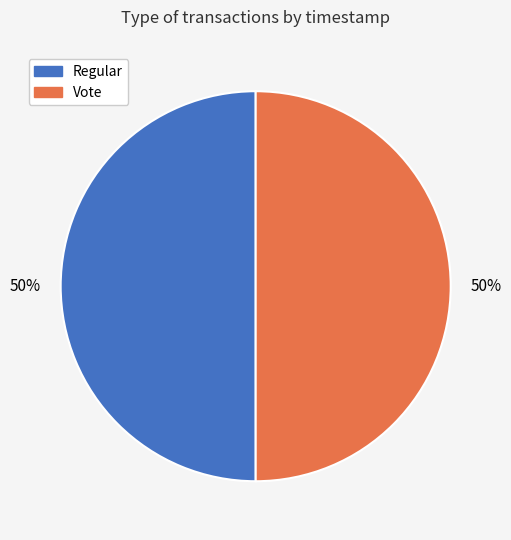

Approximately how many times larger is the value at Vote compared to Regular?

1.0